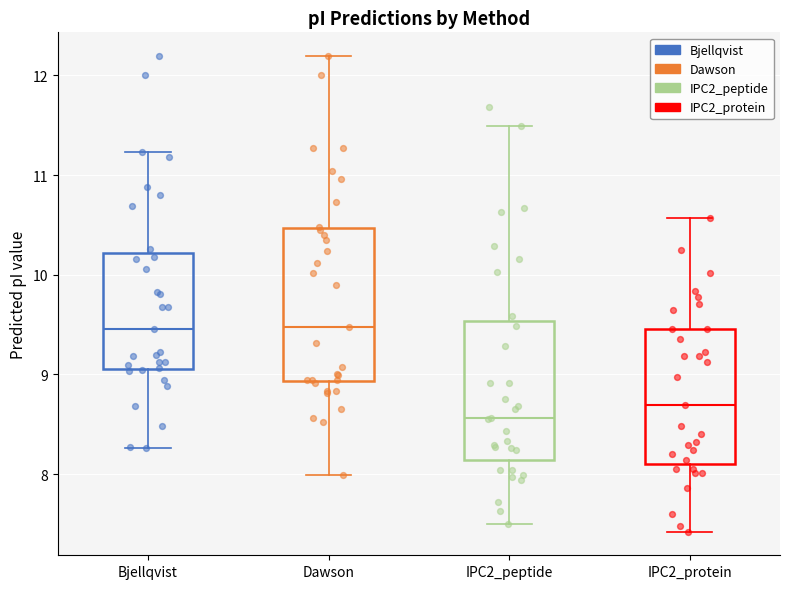

Reading left to right, read every box against the y-axis: the position of its median line, the range the box covers, and the ends of its whiskers. The values are not printed on the chart, so give them approximately, as read against the axis.

Bjellqvist: median 9.5, box 9.1 to 10.2, whiskers 8.3 to 11.2
Dawson: median 9.5, box 8.9 to 10.5, whiskers 8.0 to 12.2
IPC2_peptide: median 8.6, box 8.1 to 9.5, whiskers 7.5 to 11.5
IPC2_protein: median 8.7, box 8.1 to 9.5, whiskers 7.4 to 10.6